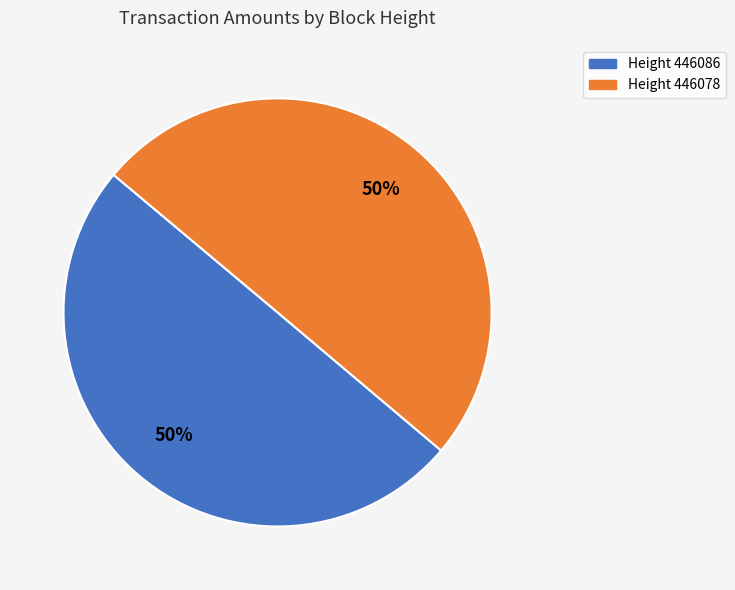

To the nearest percent, what is the average slice percentage?

50%